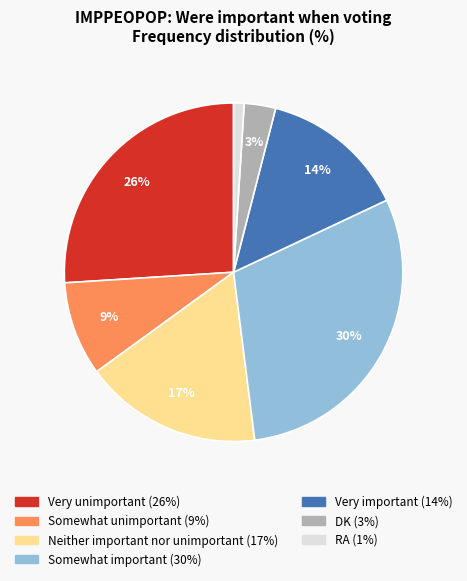

To the nearest percent, what portion does Somewhat important represent?

30%